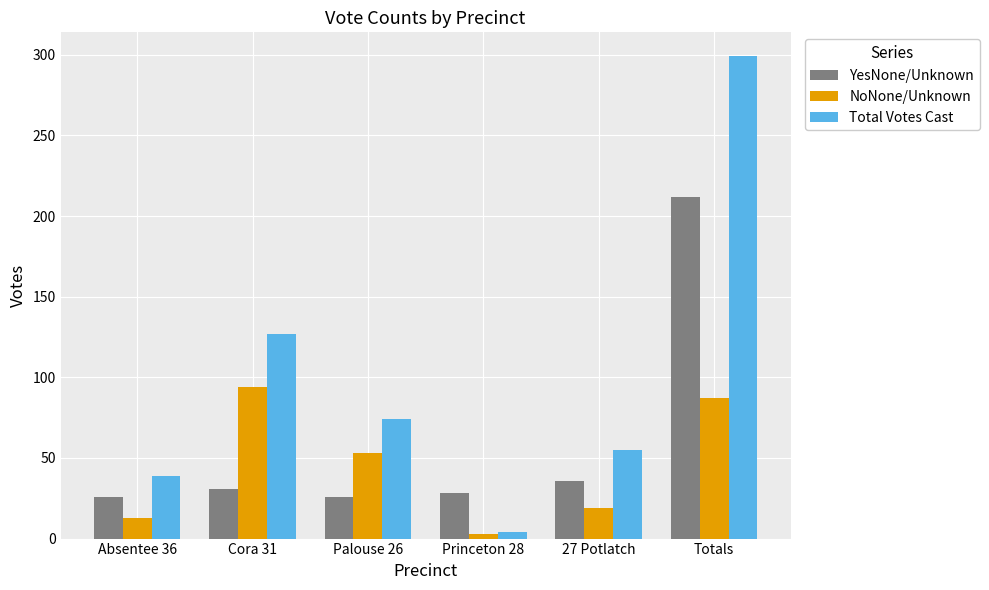

What is the label of the 2nd bar from the left?

Cora 31